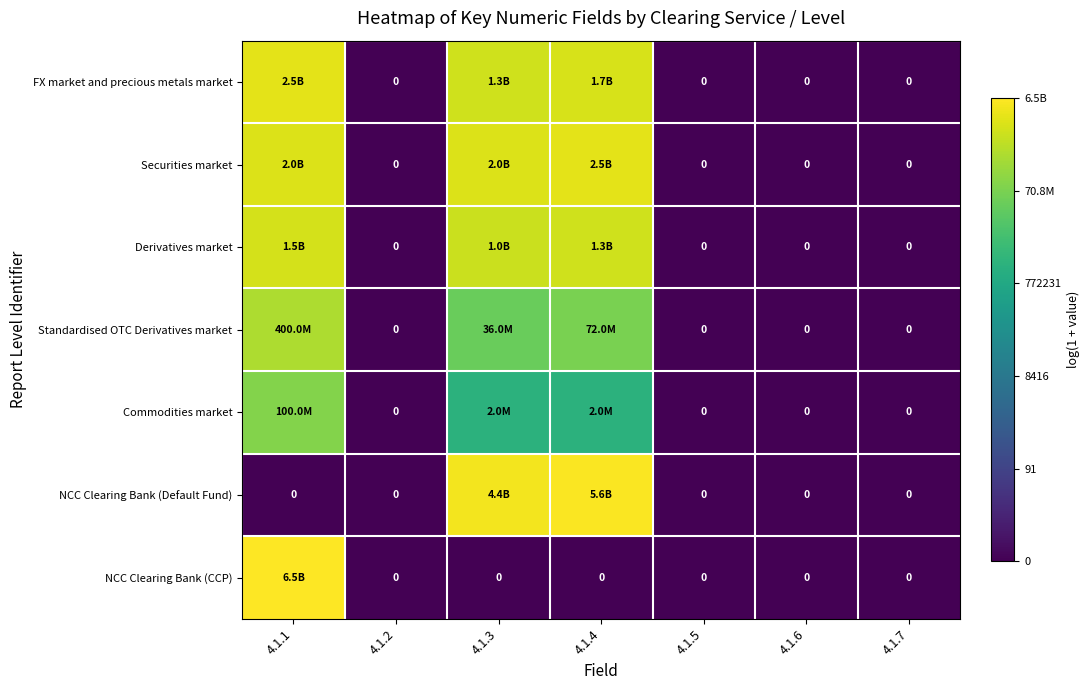

How many categories are shown in the chart?

7